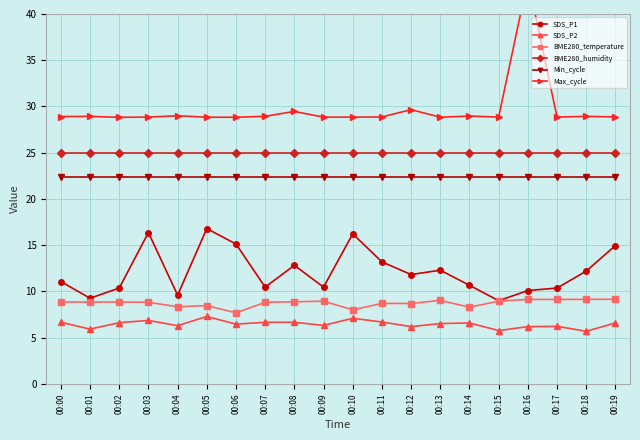

The value of SDS_P1 at 00:16 is 10.1. True or false?

True